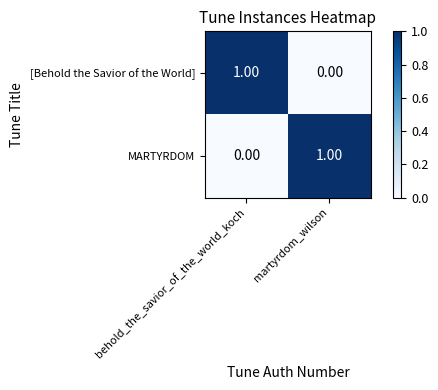

Which category has the lowest value in the MARTYRDOM series?

behold_the_savior_of_the_world_koch